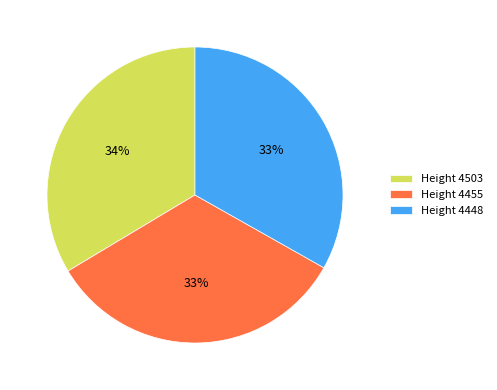

True or false: Height 4503 accounts for 34% of the total.

True